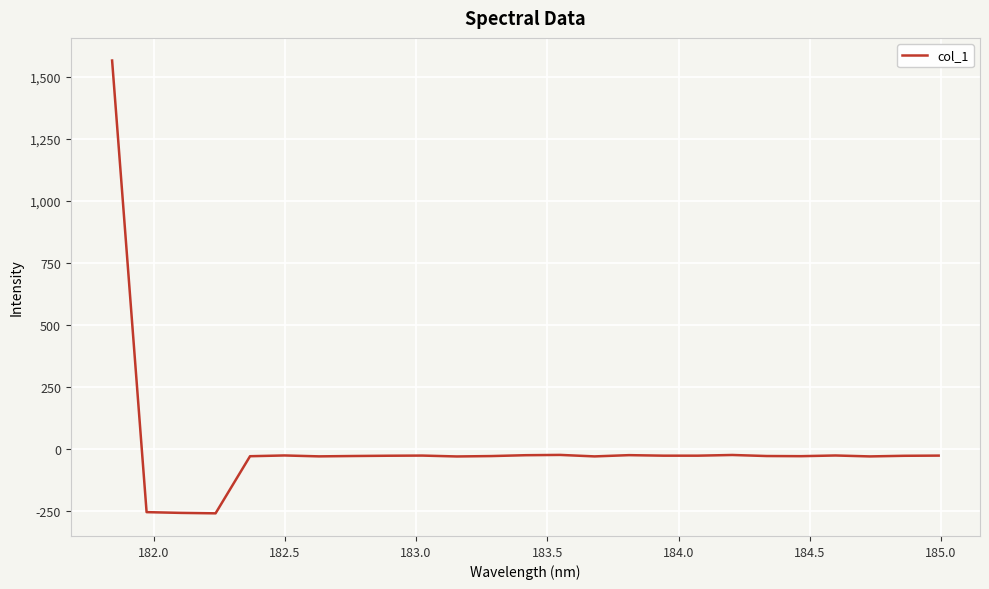

What is the difference between the maximum and minimum values?

1823.0